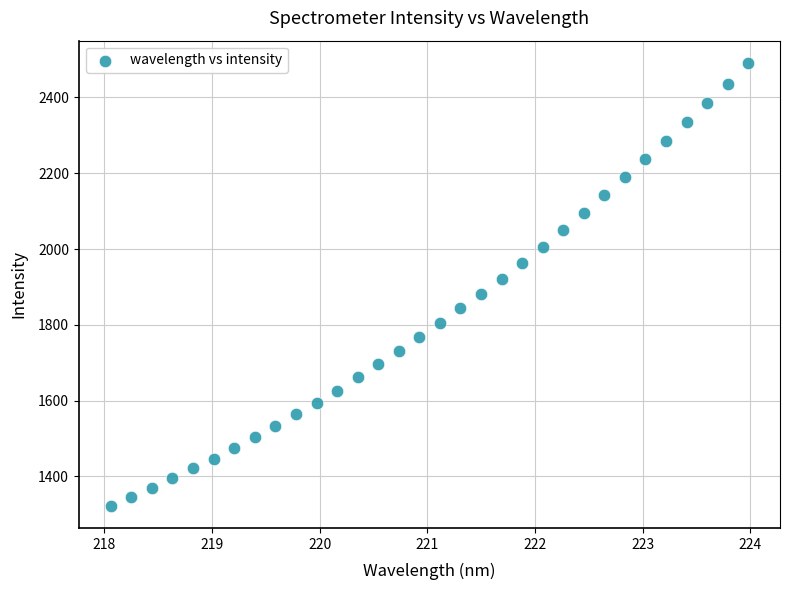

What is the range of Y values (max minus min)?

1168.8